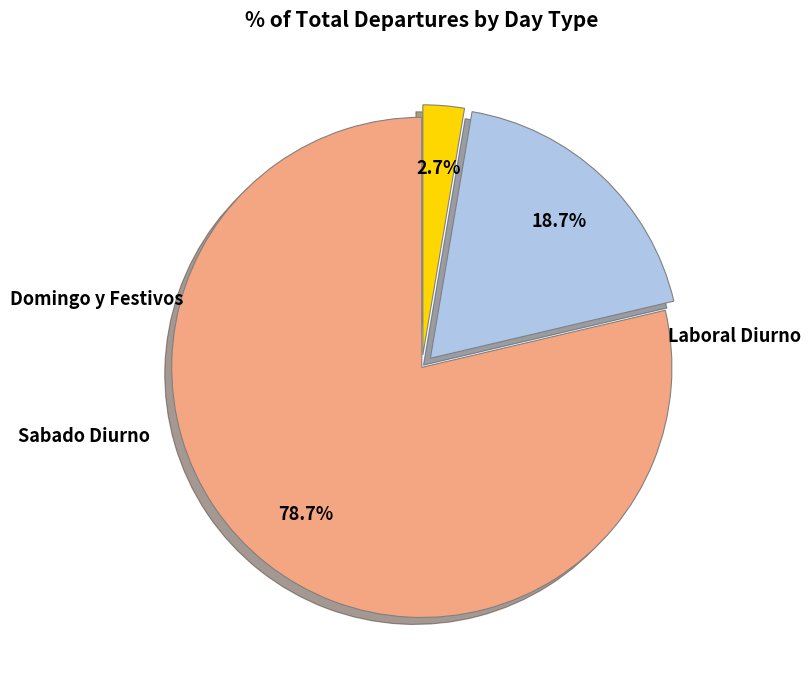

How many segments does this pie chart have?

3